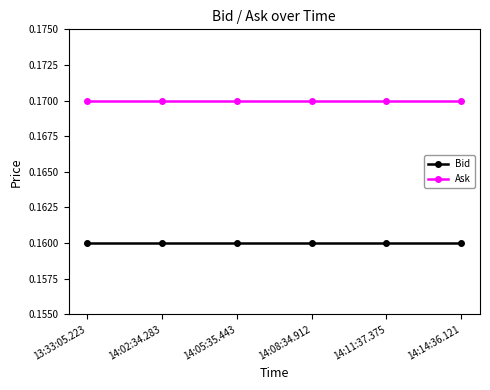

True or false: Ask has more than 2 points higher than both neighbors.

False